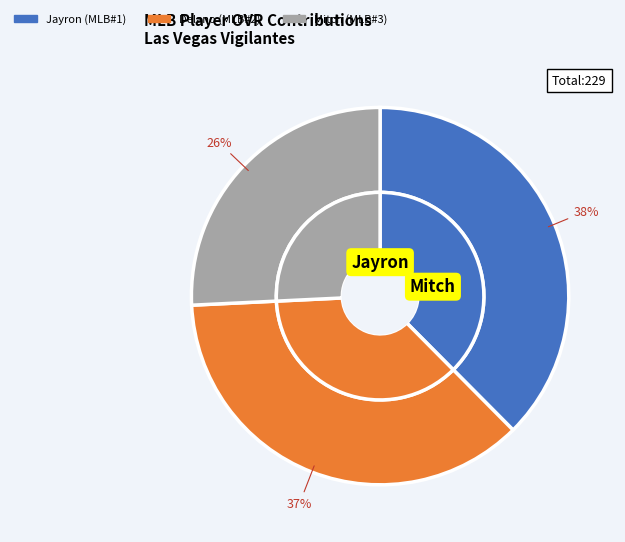

What percentage is NOT represented by Jayron?

62.4%